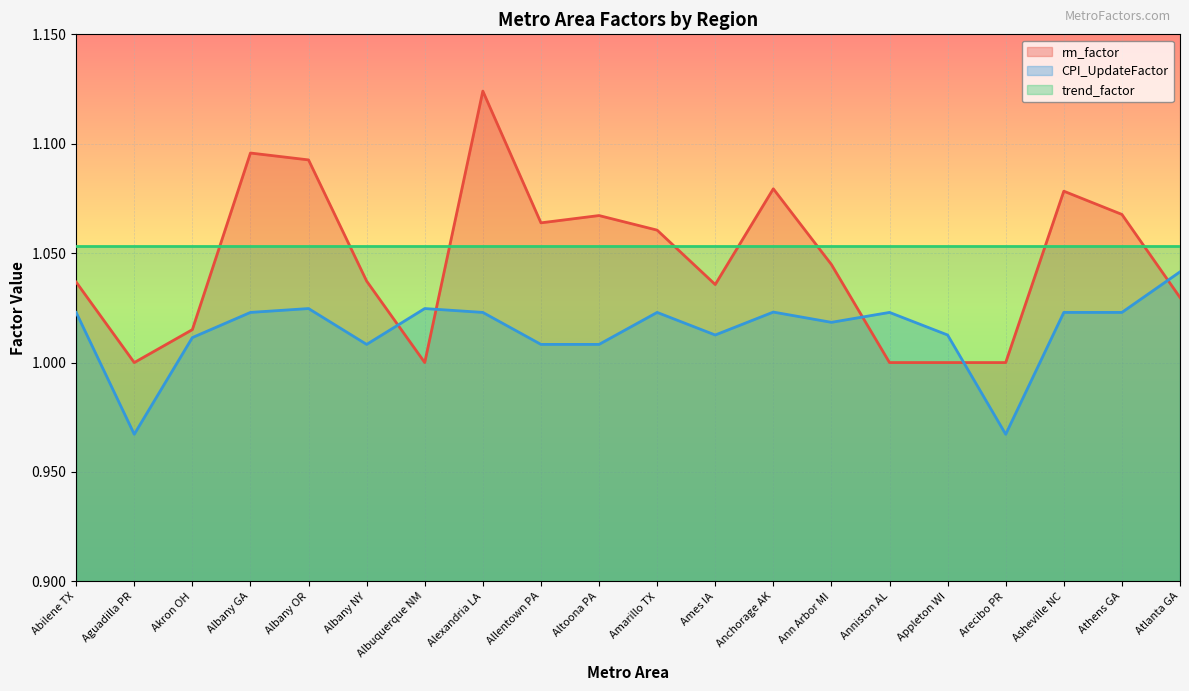

What is the sum of the CPI_UpdateFactor values at Alexandria LA and Amarillo TX?

2.0